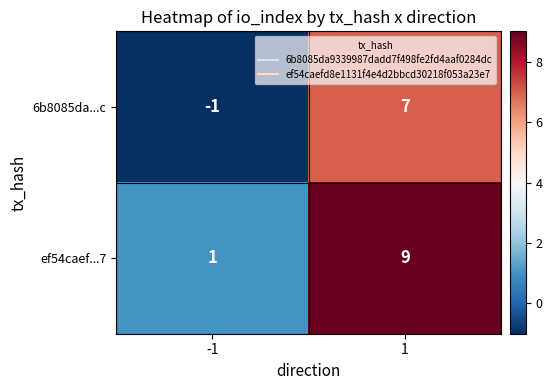

Reading left to right, what are all the values shown in this chart?

6b8085da...c: -1=-1	1=7
ef54caef...7: -1=1	1=9